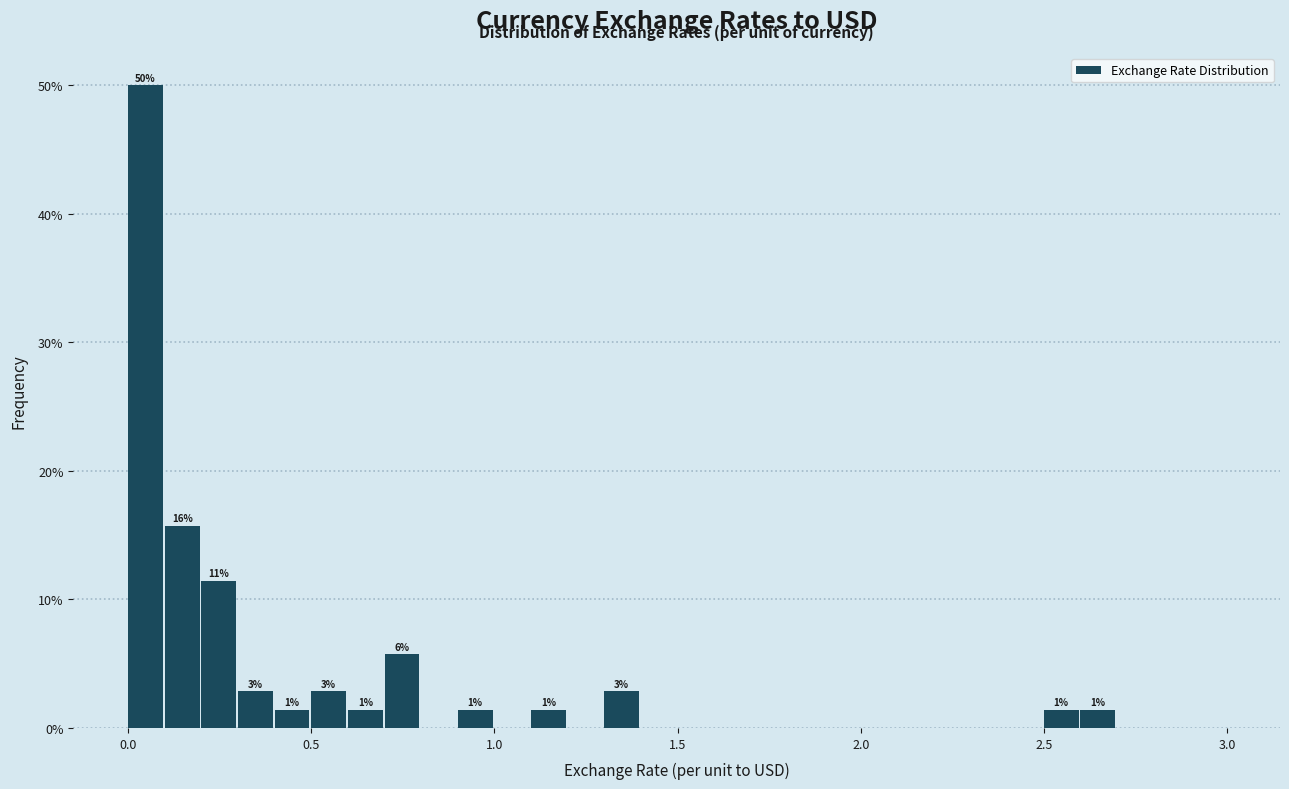

Read against the x-axis, roughly where is the centre of the tallest bar?

0.05